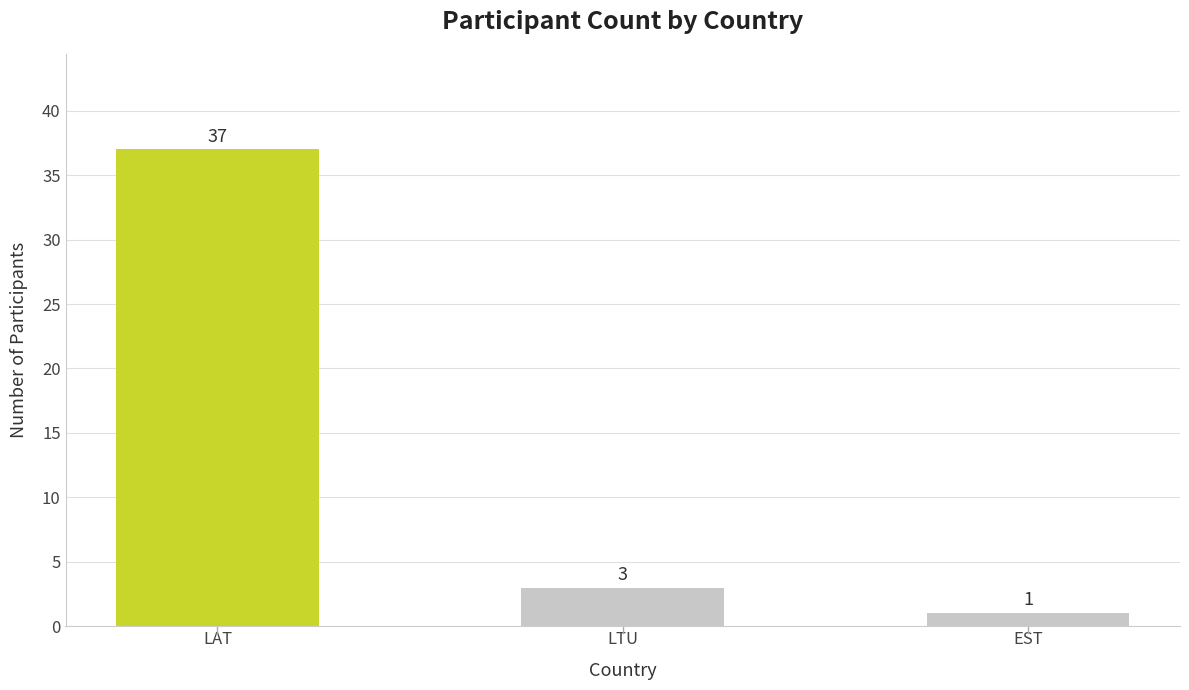

What is the average value?

14